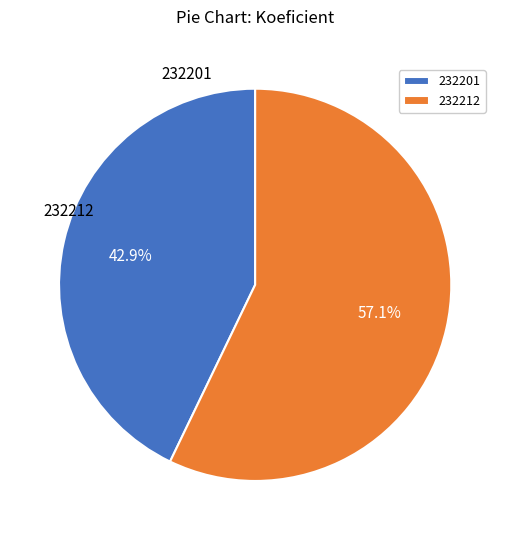

What percentage is NOT represented by 232201?

57.1%